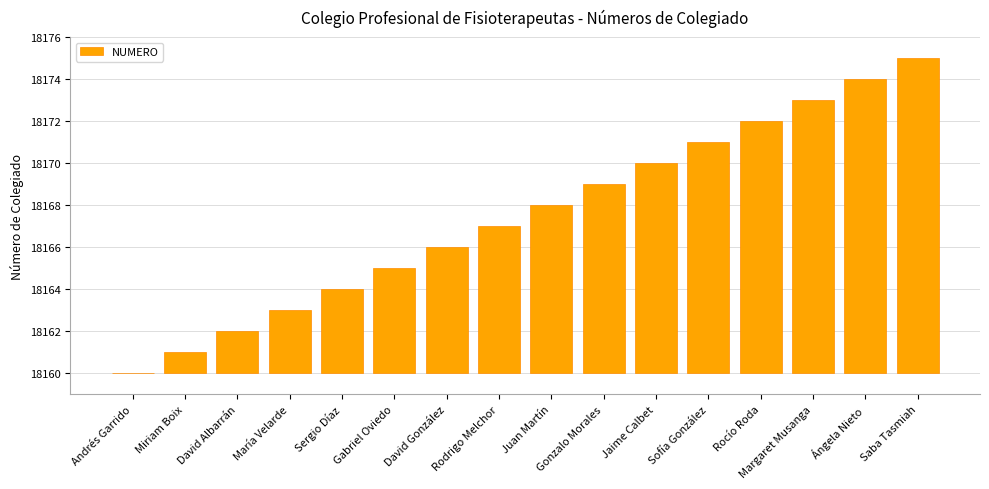

Does the chart contain any negative values?

No